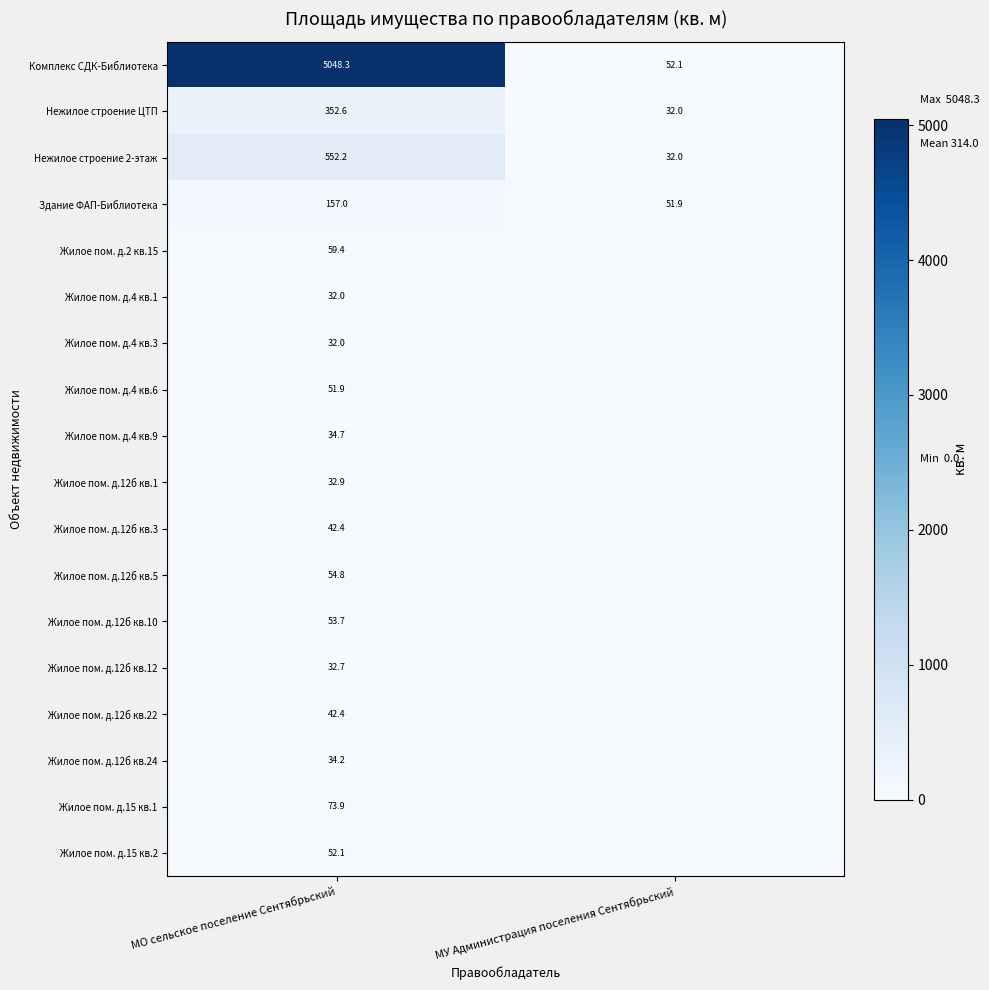

The Нежилое строение 2-этаж series shows 32.0 at МУ Администрация поселения Сентябрьский. True or false?

True